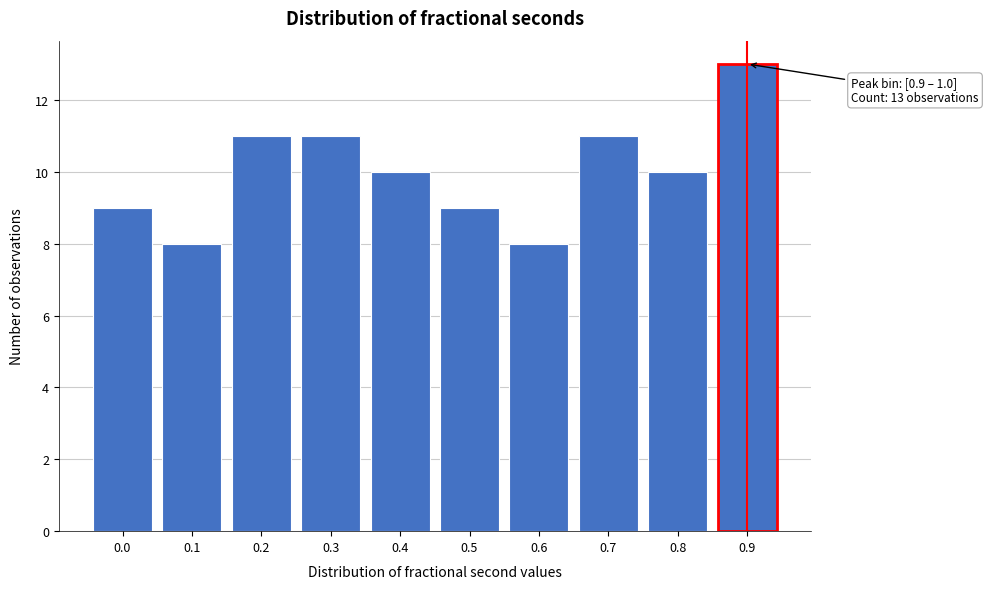

Reading left to right, extract all data points from this chart.

0.0=9	0.1=8	0.2=11	0.3=11	0.4=10	0.5=9	0.6=8	0.7=11	0.8=10	0.9=13